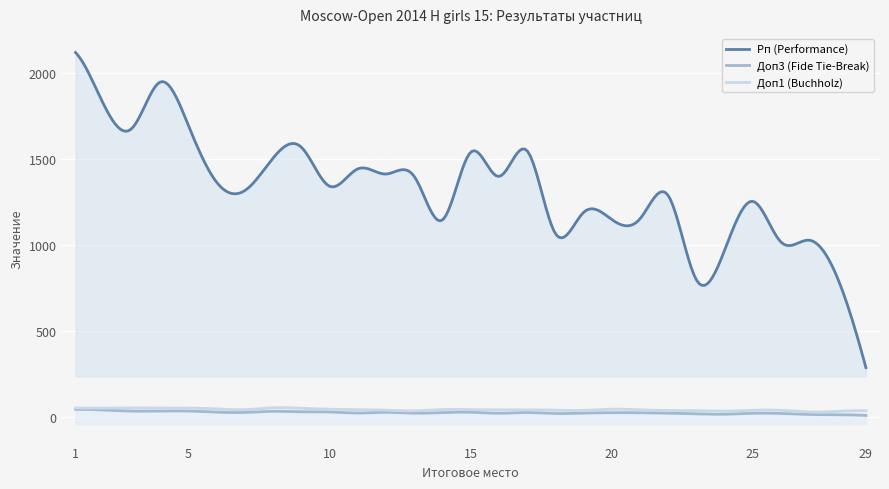

What is the maximum value for Доп1 (Buchholz)?

51.5